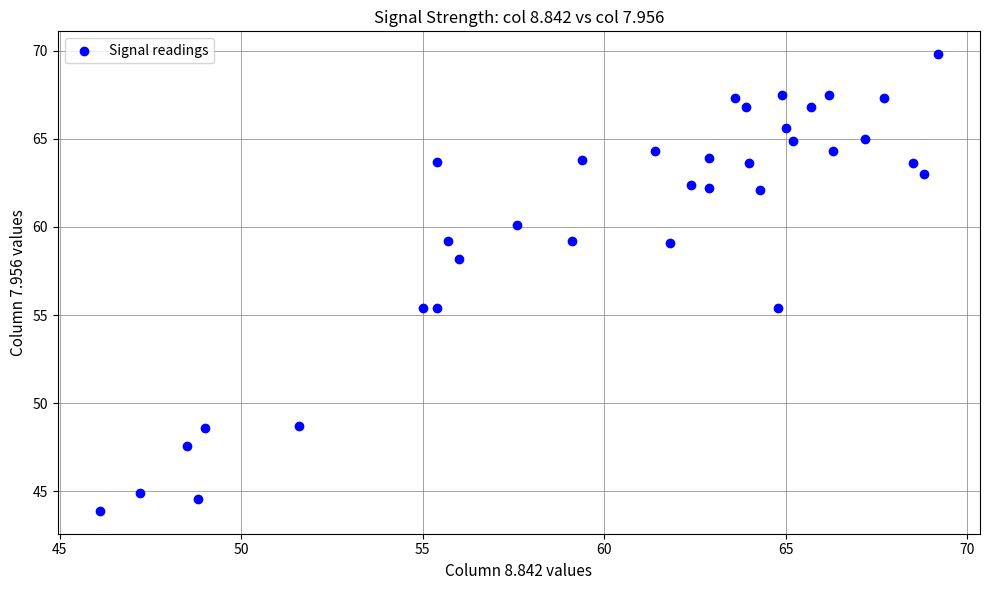

What is the range of Y values (max minus min)?

25.9